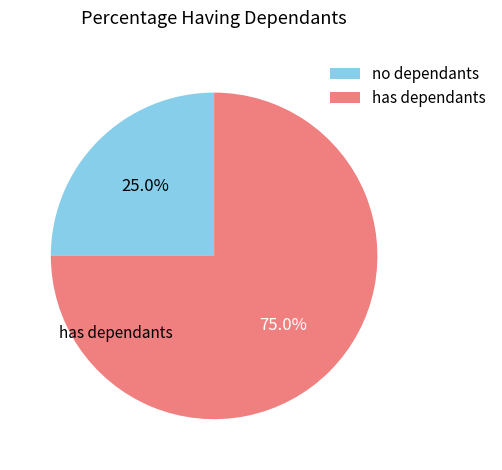

Does any single category account for the majority?

Yes